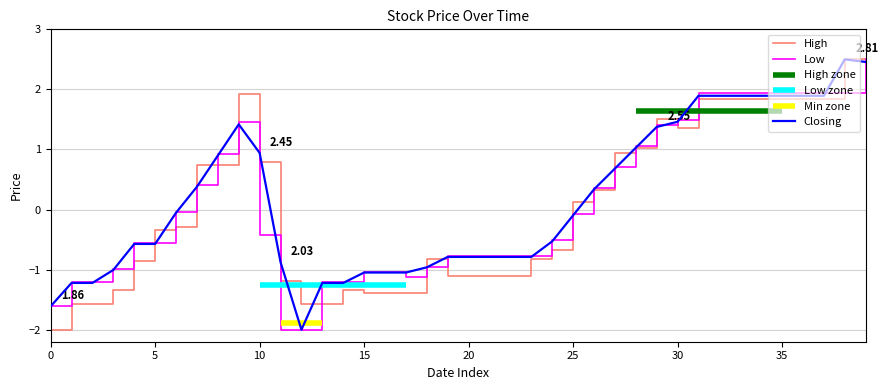

What is the difference between the Closing values at 22 and 39?

3.2